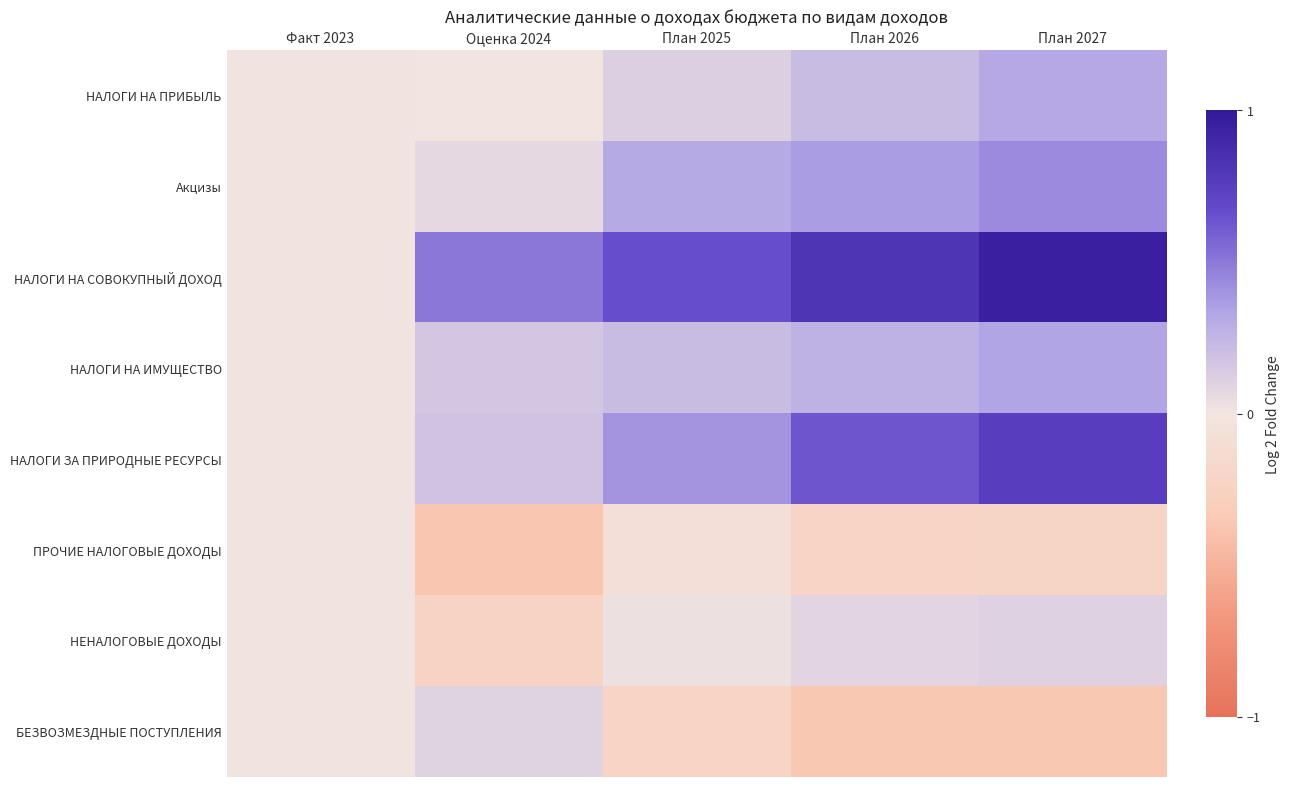

Between План 2026 and План 2025, which is larger?

План 2026